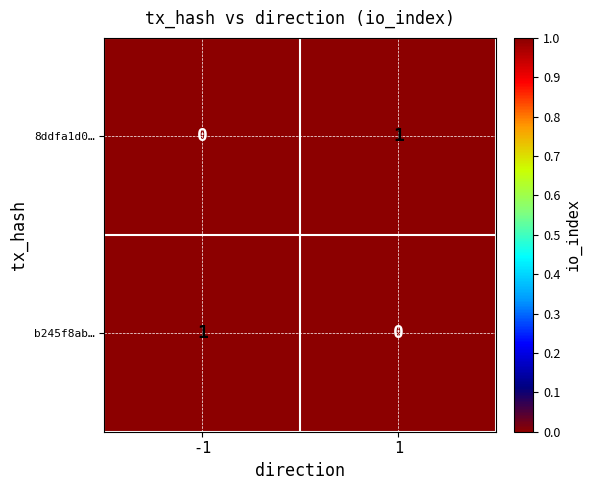

Reading left to right, extract all data points from this chart.

8ddfa1d0…: -1=0	1=1
b245f8ab…: -1=1	1=0